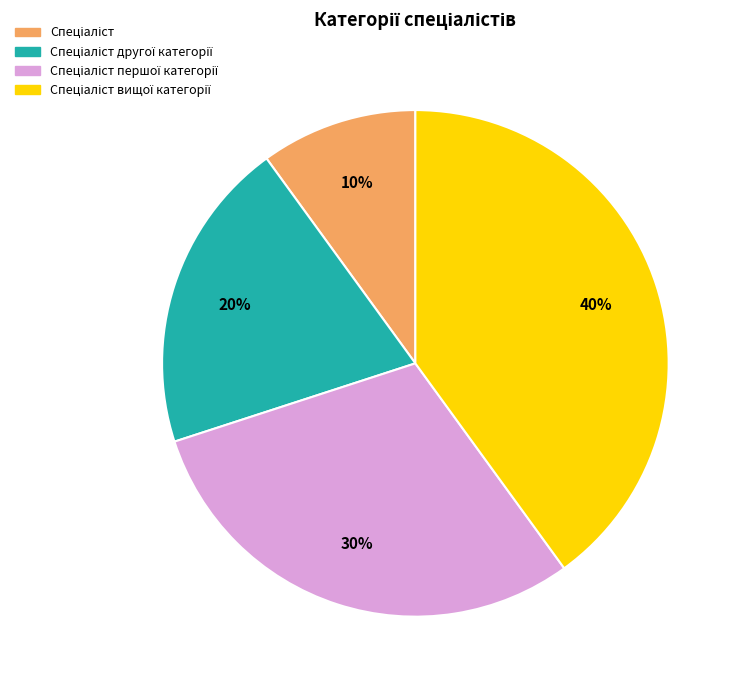

Is there any slice that represents more than half of the pie?

No